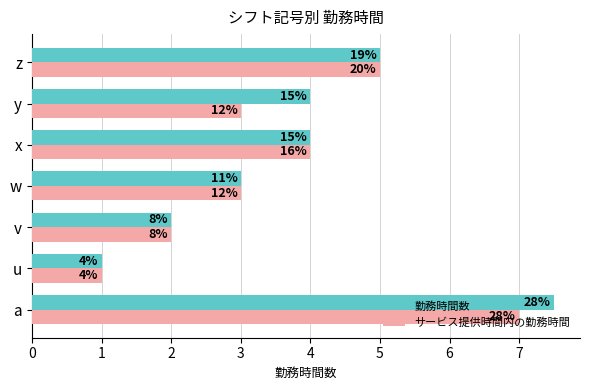

How many サービス提供時間内の勤務時間 values are between 2 and 5?

5